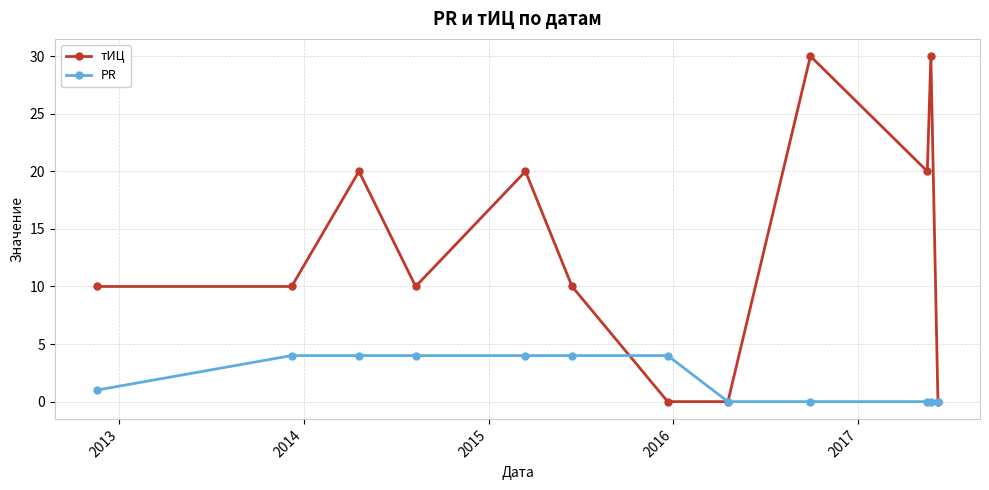

True or false: тИЦ has more than 0 points higher than both neighbors.

True